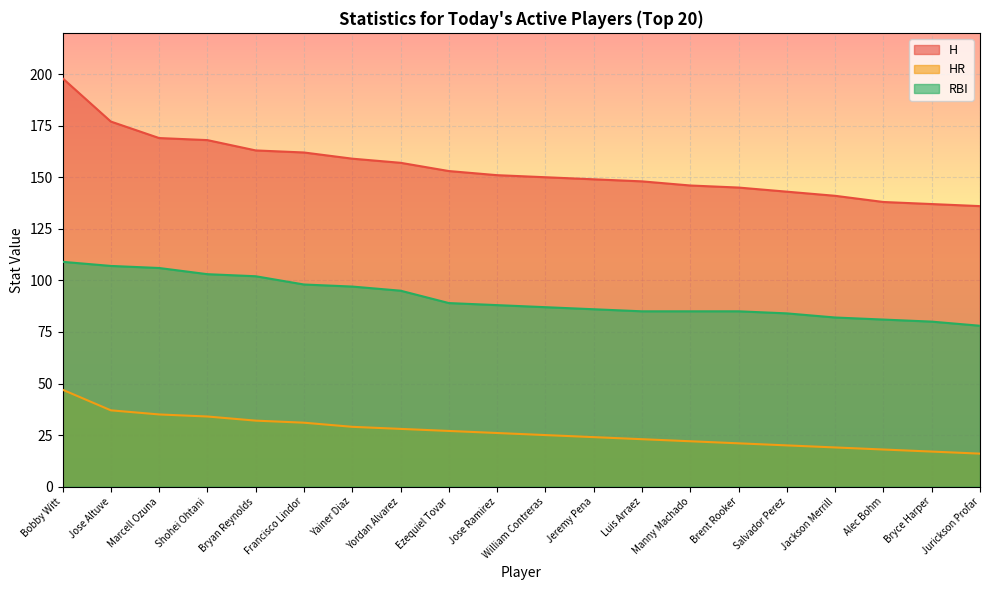

What is the value of the HR point at the 17th from the left?

19